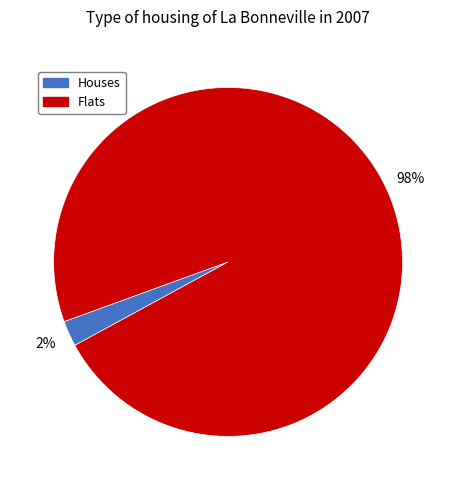

How many segments does this pie chart have?

2